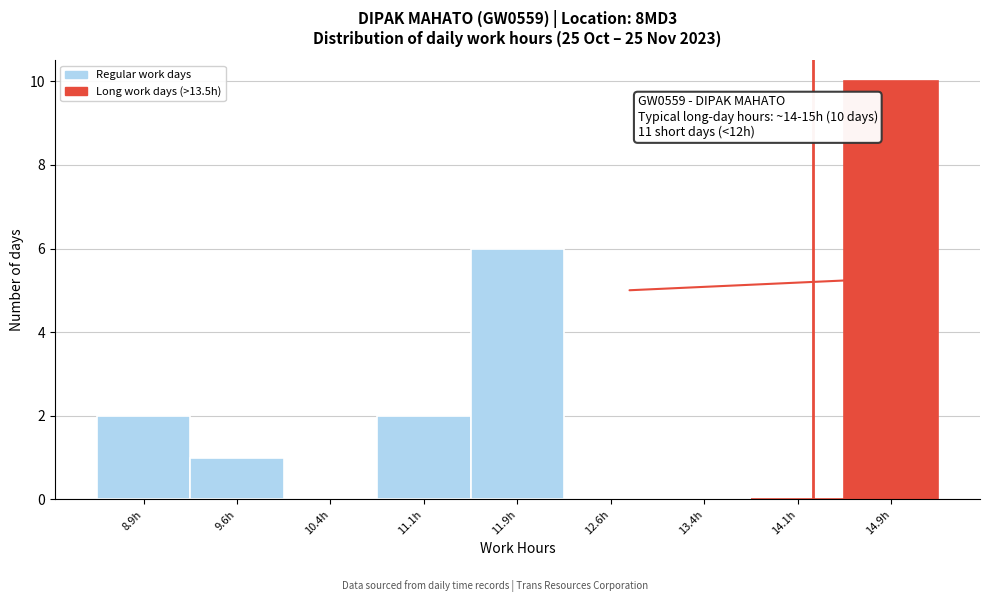

Over which range of the x-axis is the bar tallest?

14.50 to 15.25